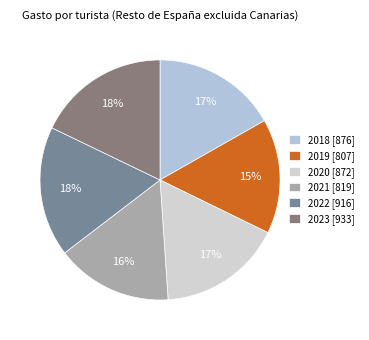

The 2020 slice represents 17% of the pie. True or false?

True